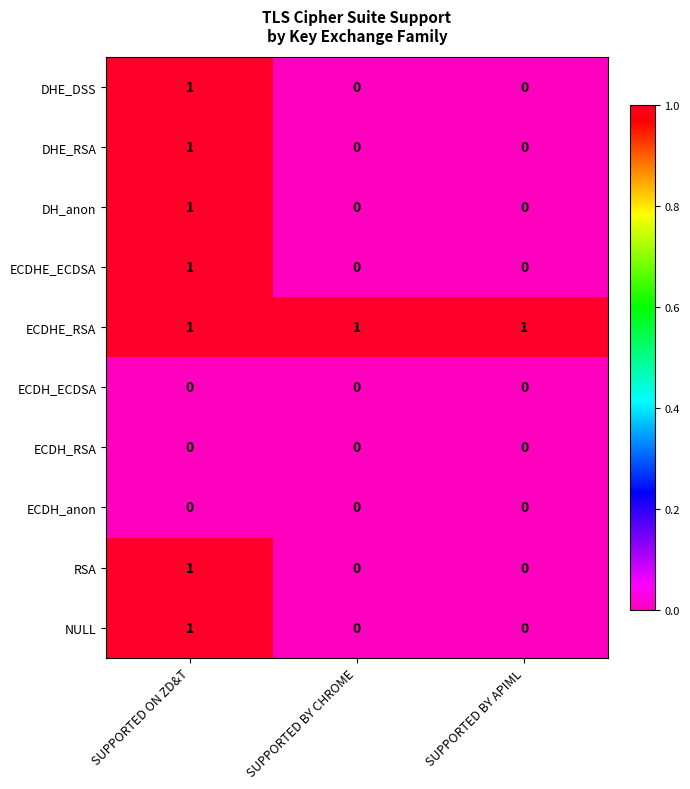

Count the DHE_DSS values in the range 0 to 1.

3